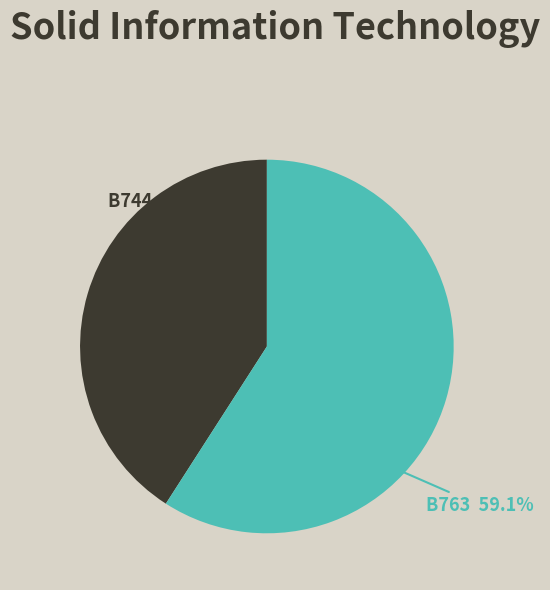

What is the largest slice in the pie chart?

B763